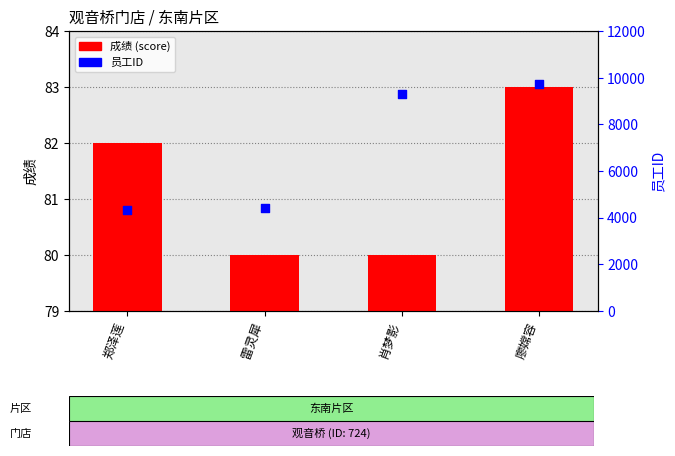

What is the total value across all series at 廖嫦容?

9801